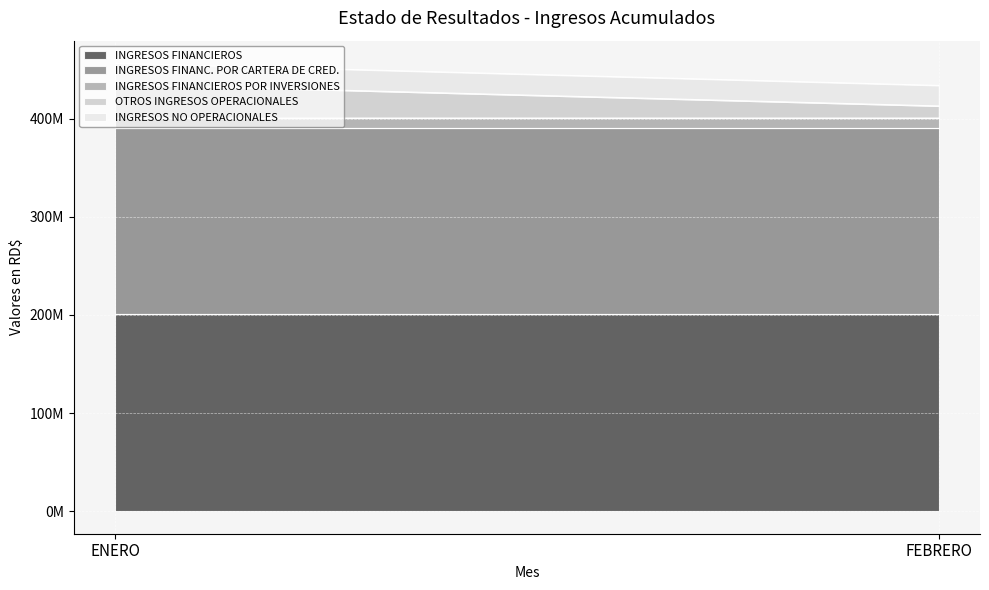

How many data points in OTROS INGRESOS OPERACIONALES are less than 33874259?

1